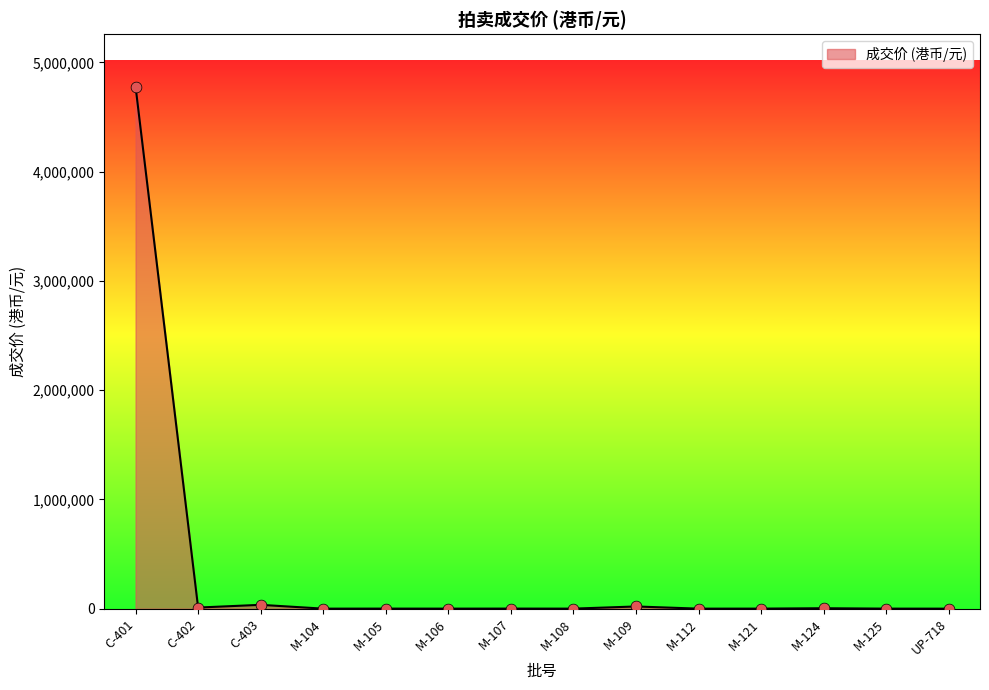

What is the maximum value shown in the chart?

4780000